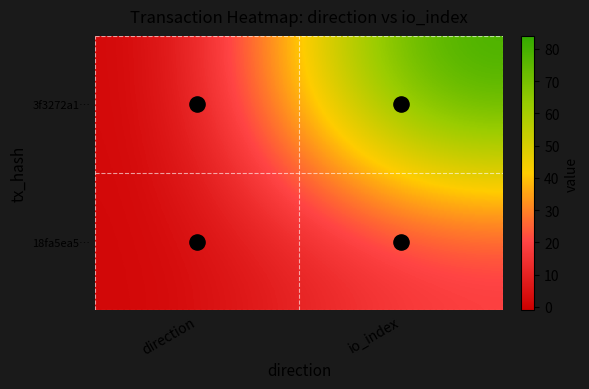

Rank the series at io_index from highest to lowest value.

3f3272a1…, 18fa5ea5…